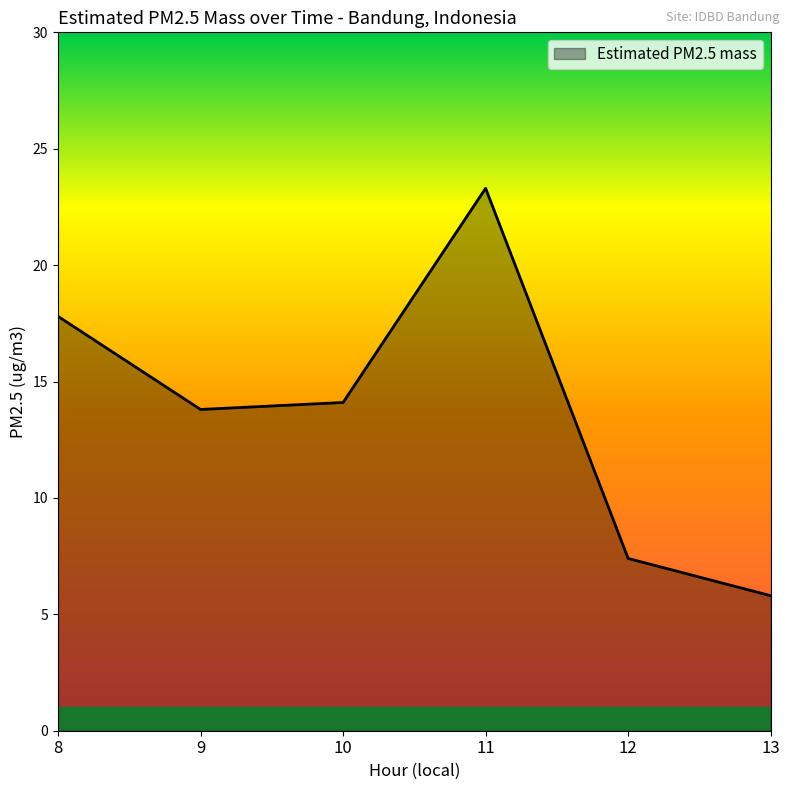

Reading left to right, what are all the values shown in this chart?

8=17.8	9=13.8	10=14.1	11=23.3	12=7.4	13=5.8